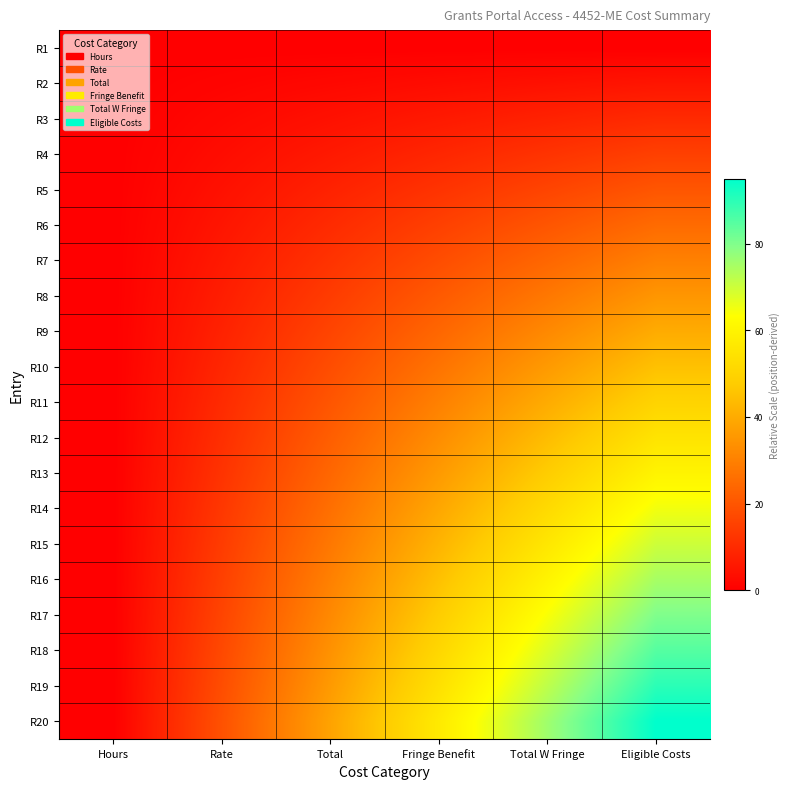

What is the total value across all series at Eligible Costs?

950